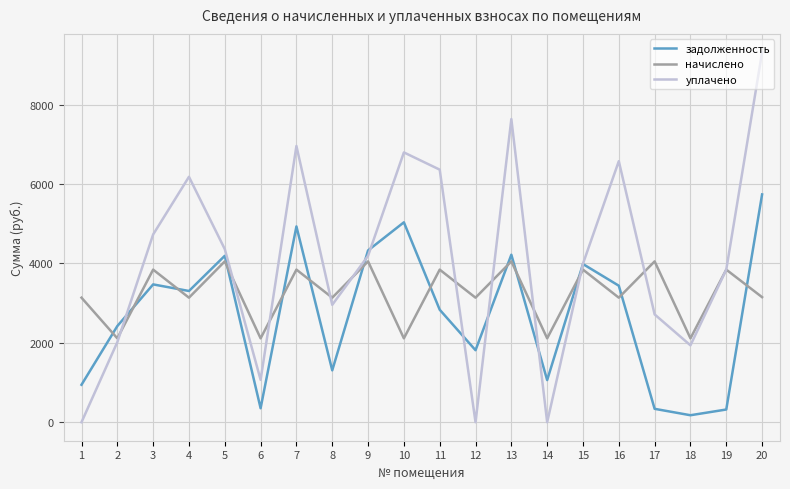

Is it true that начислено equals 2149.3 at 20?

False